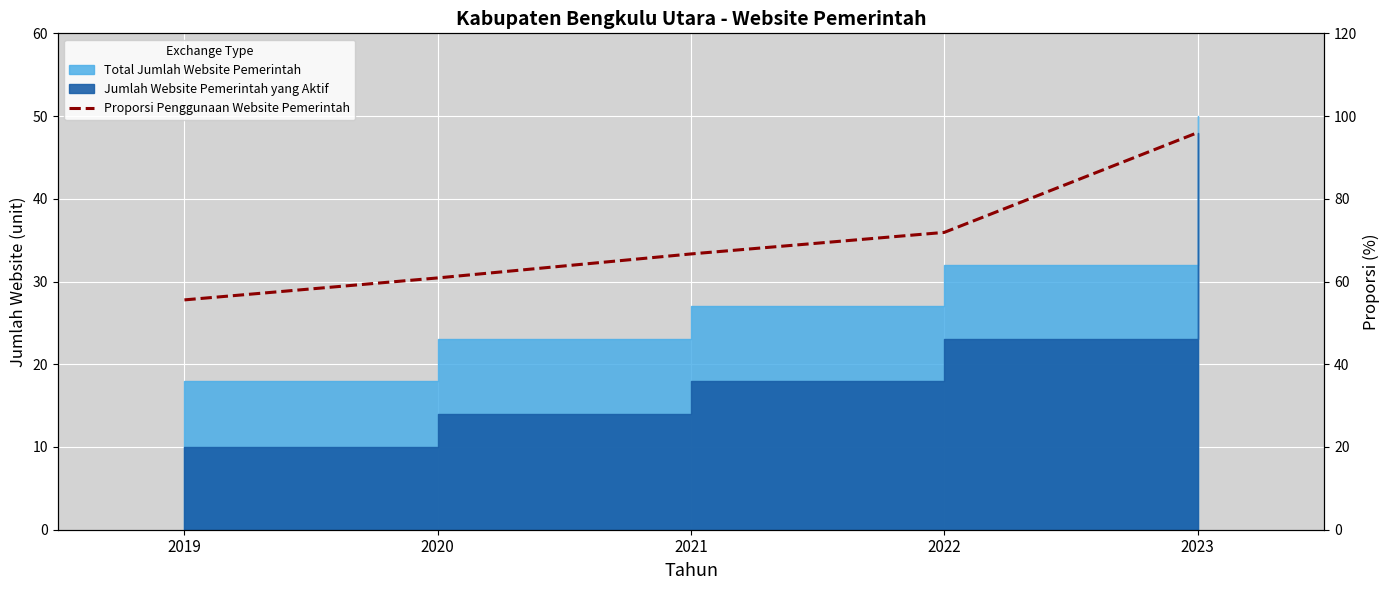

What is the value of the 2nd point from the left?

60.9